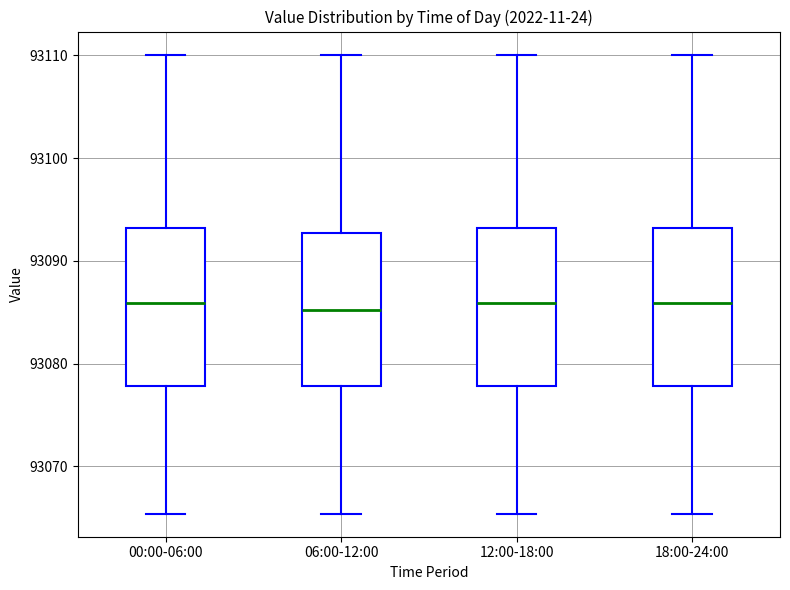

Where is the lower edge of the box for 06:00-12:00 on the y-axis? The values are not printed on the chart, so give them approximately, as read against the axis.

93078